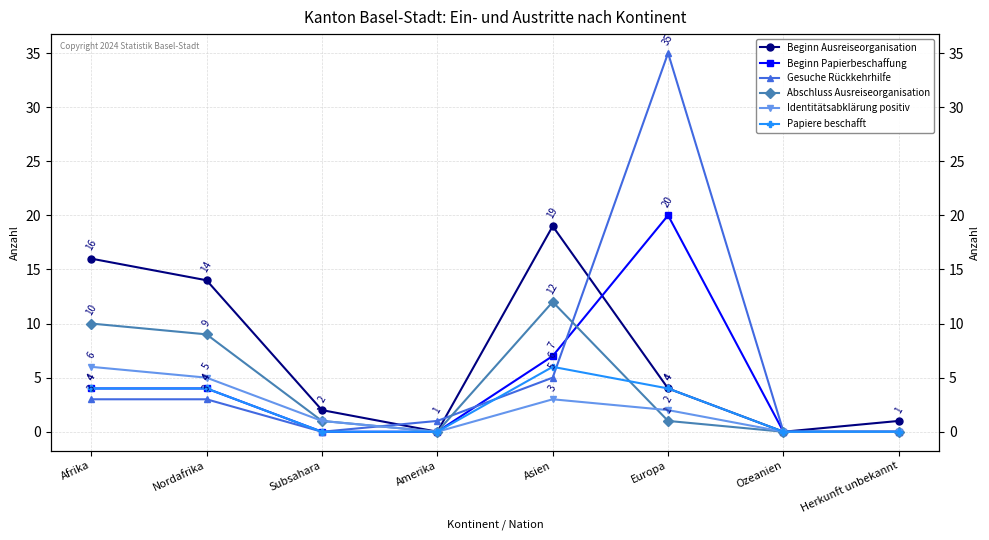

How many data points does each series have?

8